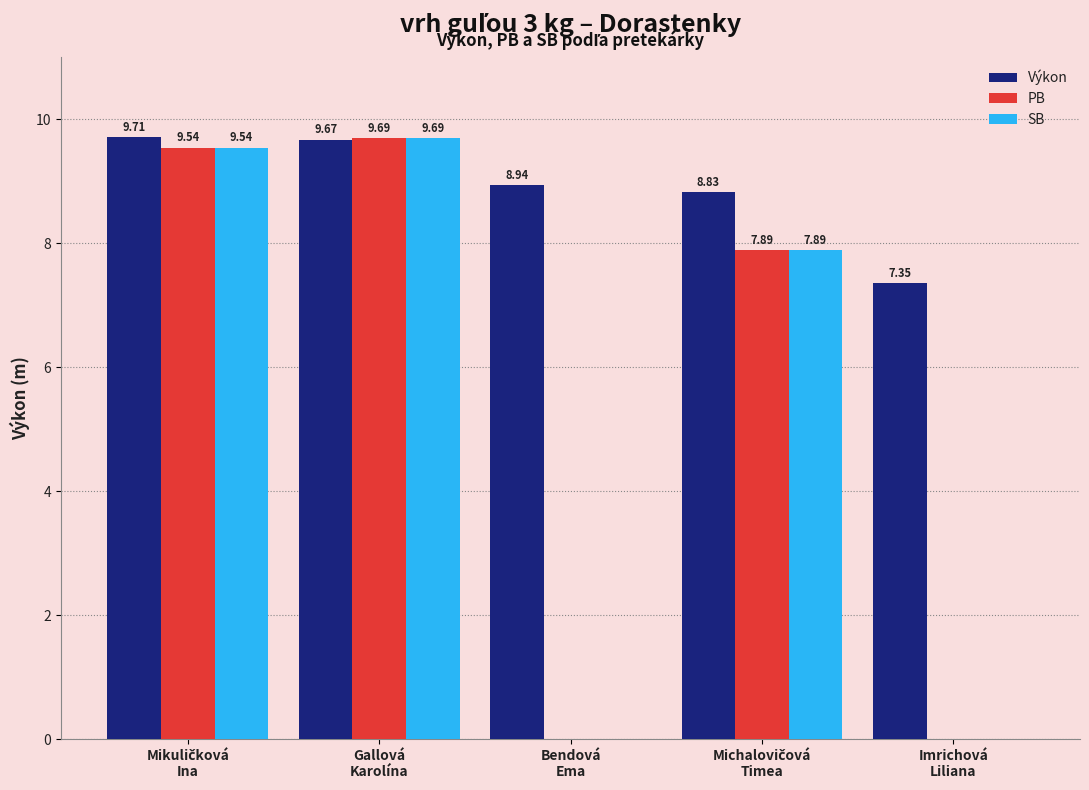

How many positive values does the SB series have?

3